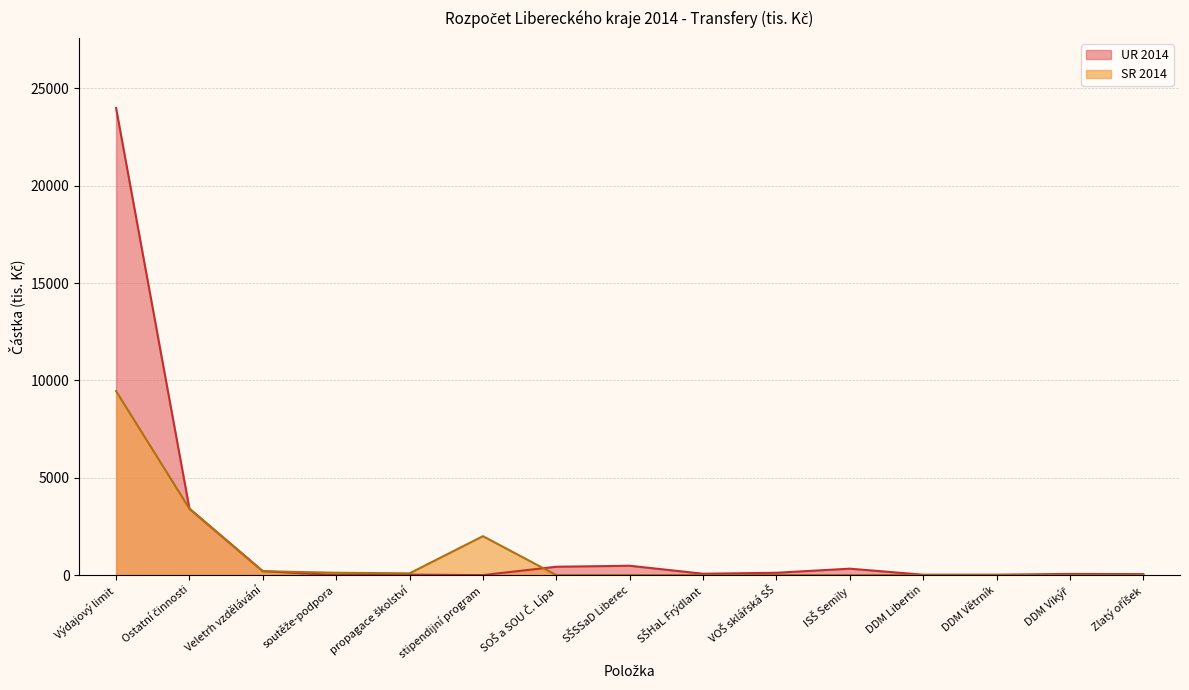

Which category has the lowest value in the UR 2014 series?

soutěže-podpora